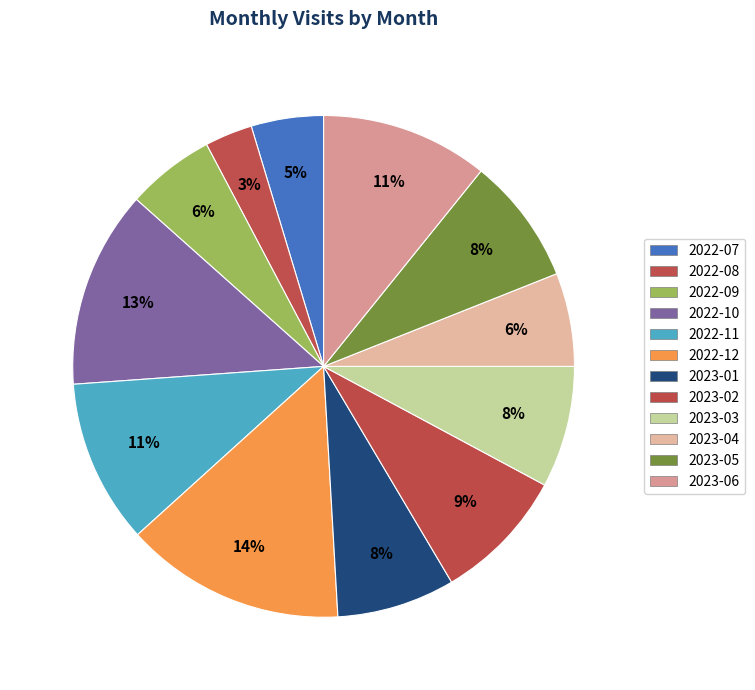

Count the number of slices in the pie.

12